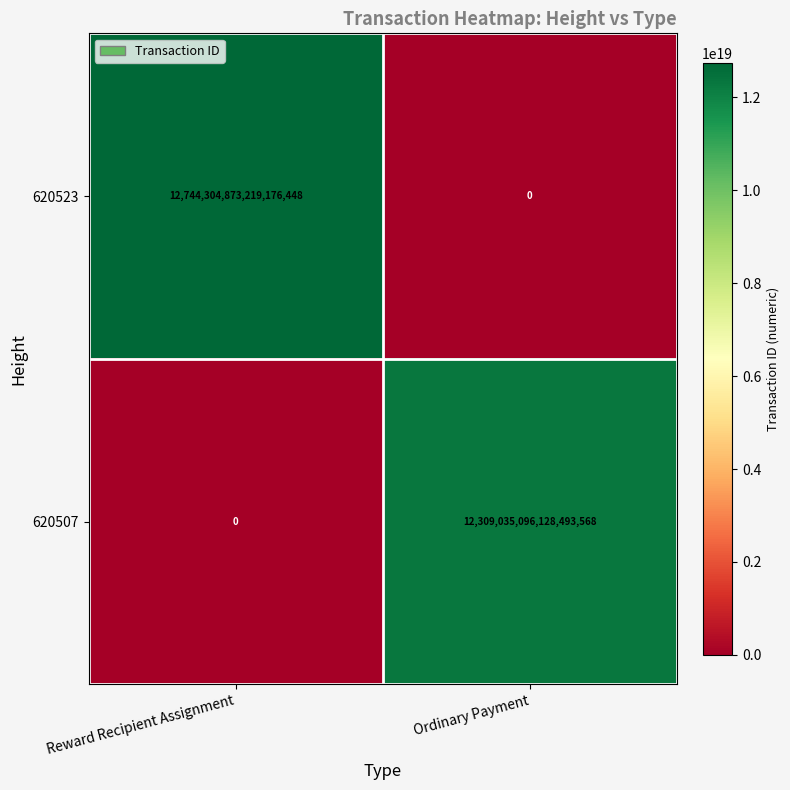

List the series in order of their overall mean, highest first.

620523, 620507